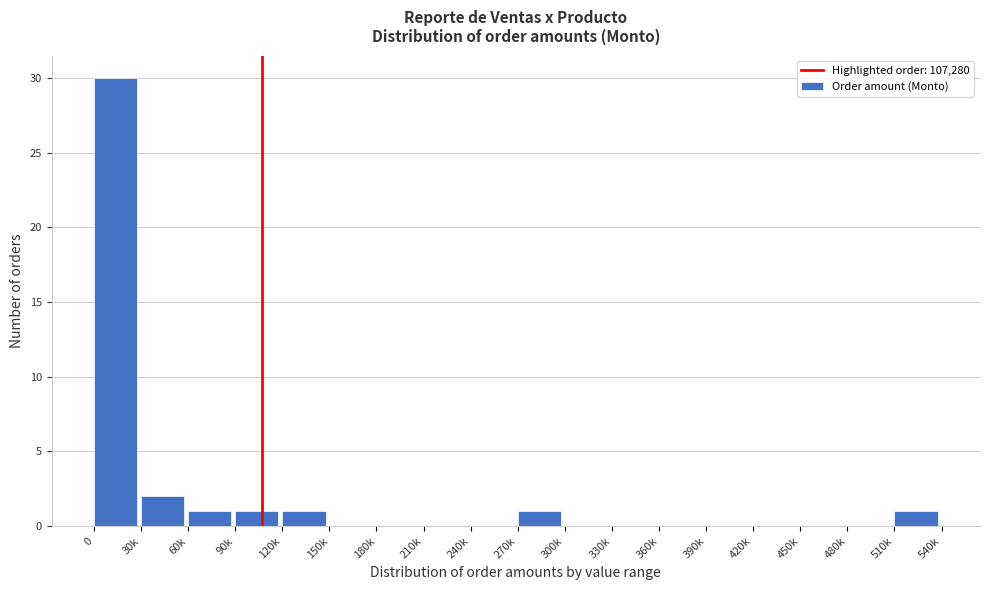

Reading left to right, list all the values displayed in this chart.

0=30	30k=2	60k=1	90k=1	120k=1	150k=0	180k=0	210k=0	240k=0	270k=1	300k=0	330k=0	360k=0	390k=0	420k=0	450k=0	480k=0	510k=1